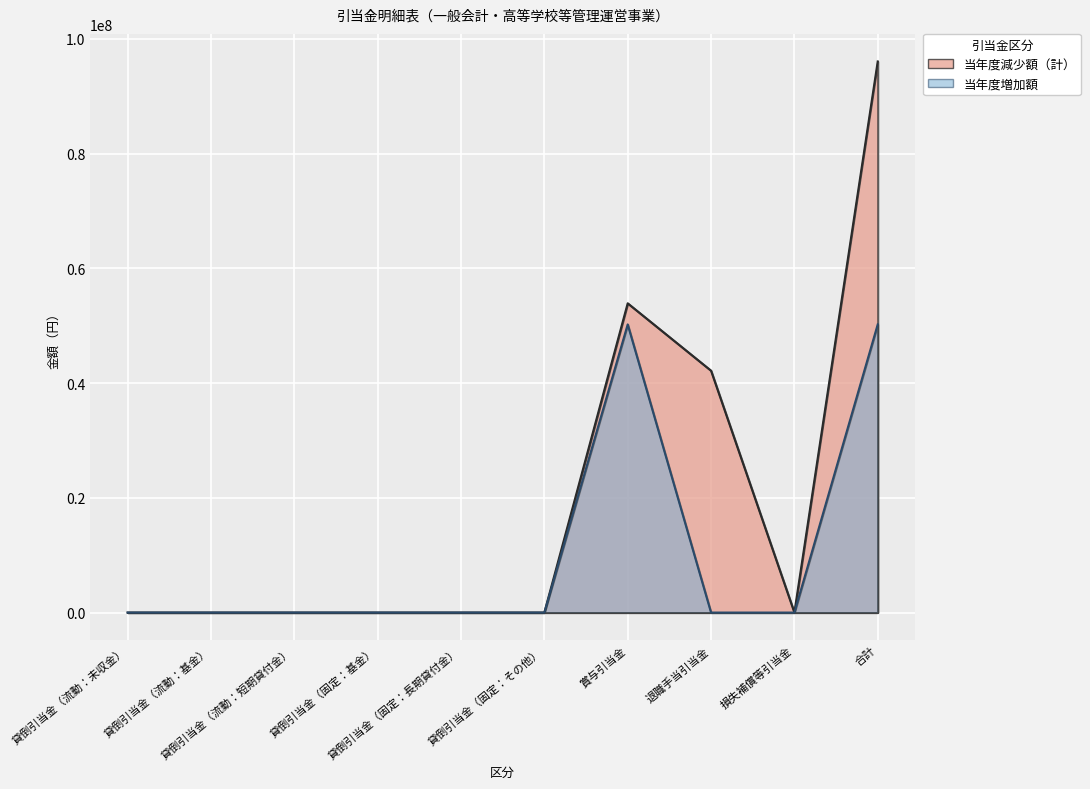

How many data points in 当年度減少額（計） are above 0?

3